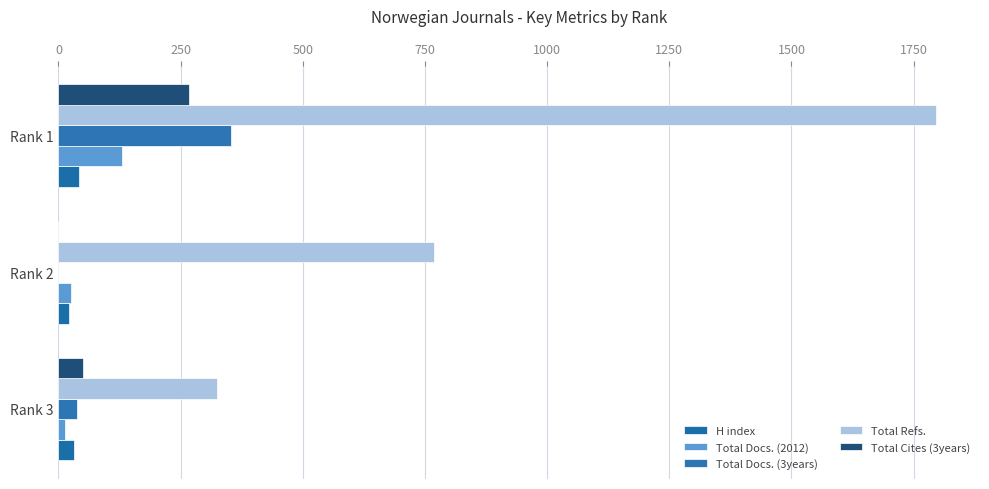

Which series has the widest spread of values?

Total Refs.